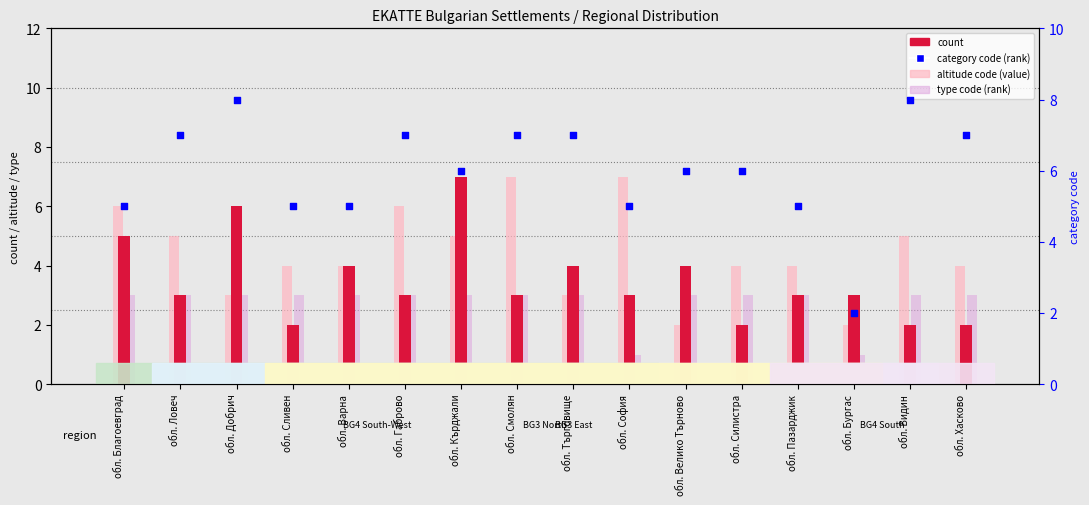

Which series has the largest total across all categories?

category code (rank)